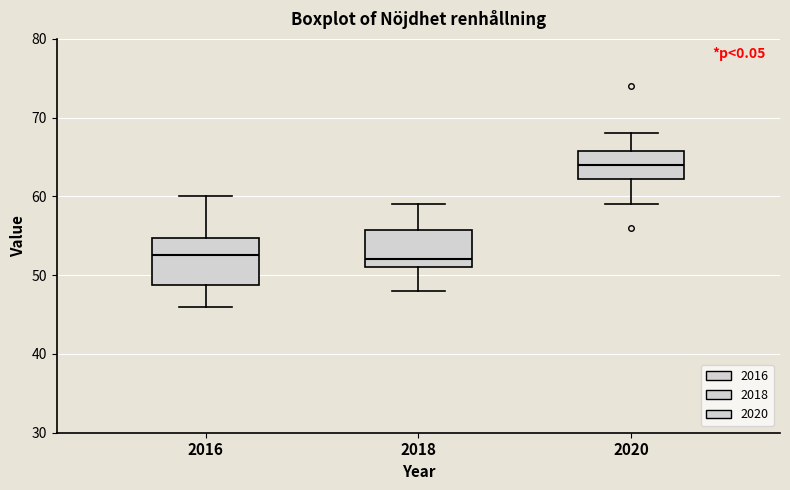

Which box's median line is the highest?

2020